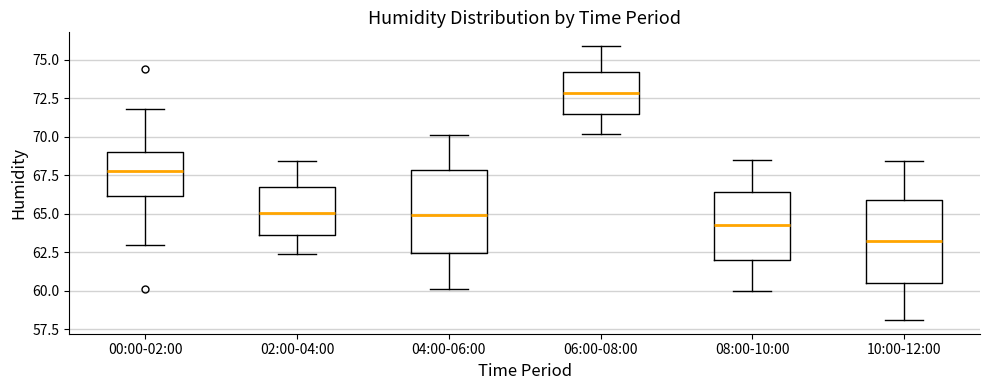

Where does the lower whisker of the box for 00:00-02:00 end on the y-axis? The values are not printed on the chart, so give them approximately, as read against the axis.

63.0